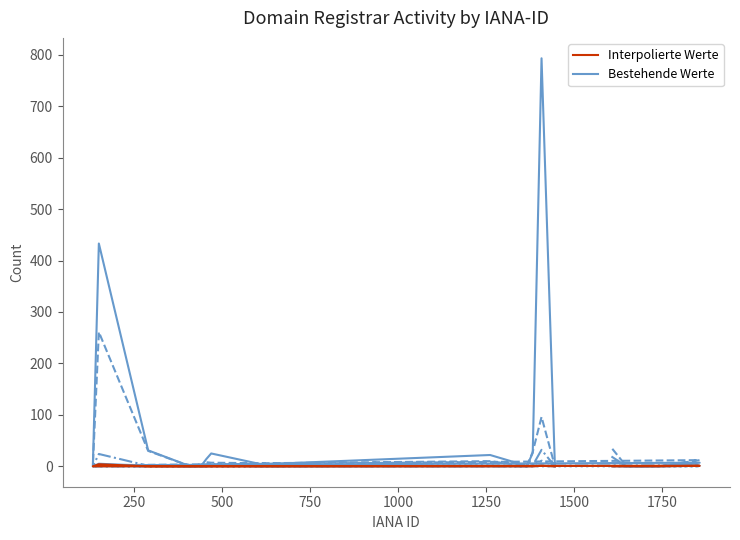

List the series in order of their peak value, lowest first.

Interpolierte Werte, Bestehende Werte